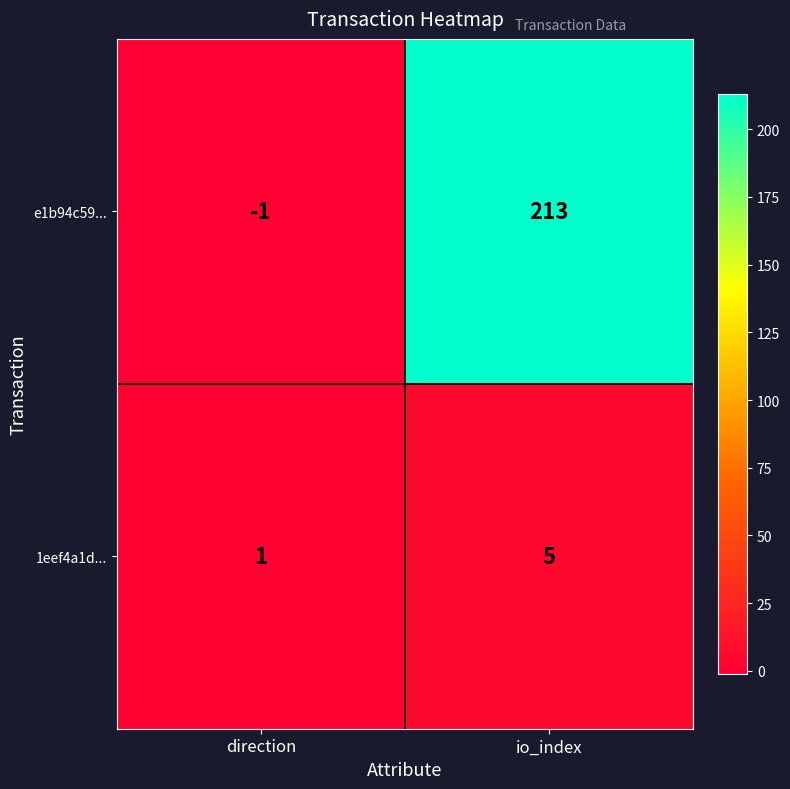

Which label corresponds to the smallest value in the chart?

direction